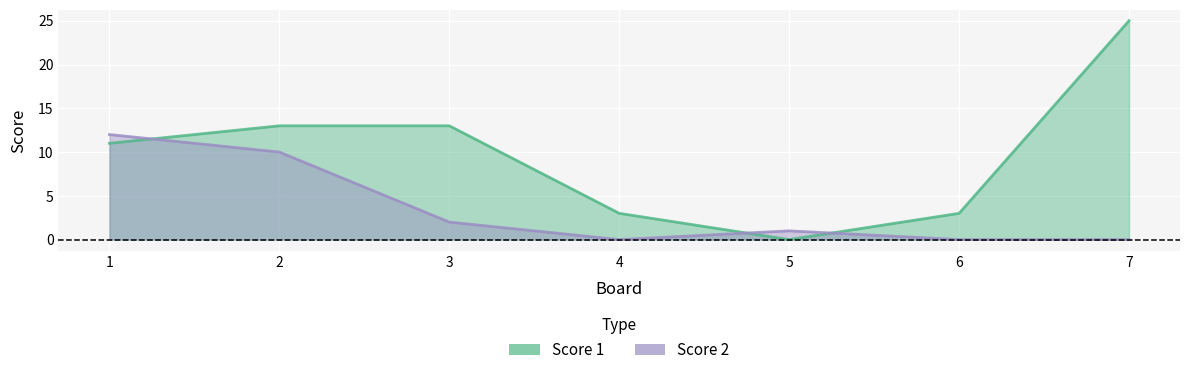

Where do Score 1 and Score 2 first cross each other?

1 and 2